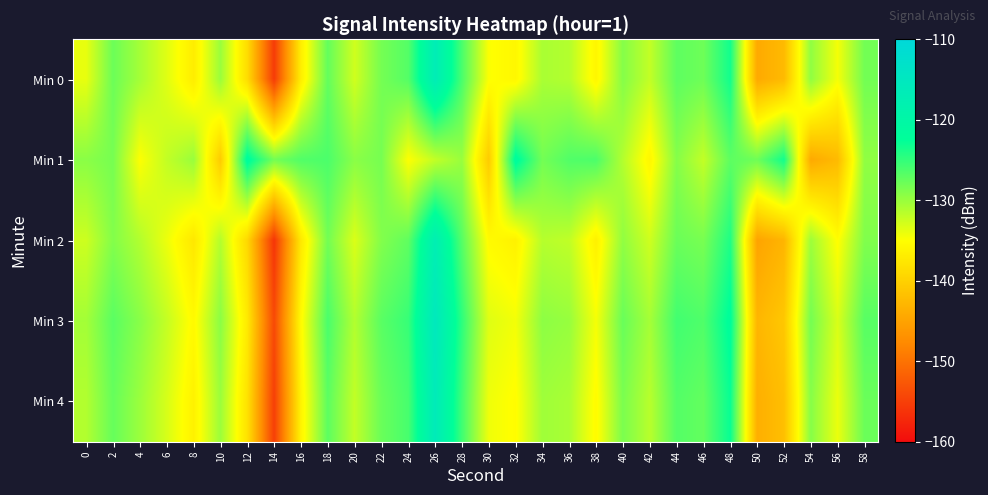

Reading left to right, extract all data points from this chart.

Min 0: 0=-133.8	2=-127.8	4=-130.6	6=-133.5	8=-136.9	10=-130.1	12=-138.7	14=-155.3	16=-136.8	18=-127.3	20=-132.7	22=-128.2	24=-126.6	26=-116.8	28=-126.1	30=-134.8	32=-135.8	34=-130.8	36=-131.3	38=-135.9	40=-129.0	42=-132.0	44=-127.1	46=-127.9	48=-123.4	50=-144.2	52=-142.4	54=-129.6	56=-134.5	58=-128.1
Min 1: 0=-129.3	2=-128.3	4=-134.9	6=-132.0	8=-130.0	10=-140.6	12=-121.7	14=-128.1	16=-126.5	18=-126.2	20=-129.3	22=-128.3	24=-134.9	26=-132.0	28=-130.0	30=-140.6	32=-121.7	34=-128.1	36=-126.5	38=-126.2	40=-131.3	42=-135.9	44=-129.0	46=-132.0	48=-127.1	50=-127.9	52=-123.4	54=-144.2	56=-142.4	58=-129.6
Min 2: 0=-132.5	2=-128.9	4=-131.2	6=-134.1	8=-137.5	10=-131.3	12=-139.2	14=-156.0	16=-137.4	18=-128.1	20=-133.2	22=-128.9	24=-127.2	26=-117.4	28=-126.7	30=-135.4	32=-136.4	34=-131.4	36=-131.9	38=-136.5	40=-129.6	42=-132.6	44=-127.7	46=-128.4	48=-124.0	50=-144.9	52=-143.0	54=-130.2	56=-135.1	58=-128.8
Min 3: 0=-130.5	2=-126.9	4=-129.2	6=-132.1	8=-135.5	10=-129.3	12=-137.2	14=-154.0	16=-135.4	18=-126.1	20=-131.2	22=-126.9	24=-125.2	26=-115.4	28=-124.7	30=-133.4	32=-134.4	34=-129.4	36=-129.9	38=-134.5	40=-127.6	42=-130.6	44=-125.7	46=-126.4	48=-122.0	50=-142.9	52=-141.0	54=-128.2	56=-133.1	58=-126.8
Min 4: 0=-131.2	2=-127.5	4=-130.1	6=-133.0	8=-136.4	10=-130.1	12=-138.1	14=-155.0	16=-136.2	18=-127.0	20=-132.0	22=-127.7	24=-126.0	26=-116.2	28=-125.6	30=-134.2	32=-135.2	34=-130.3	36=-130.8	38=-135.4	40=-128.5	42=-131.5	44=-126.6	46=-127.4	48=-122.9	50=-143.7	52=-141.9	54=-129.1	56=-134.0	58=-127.7